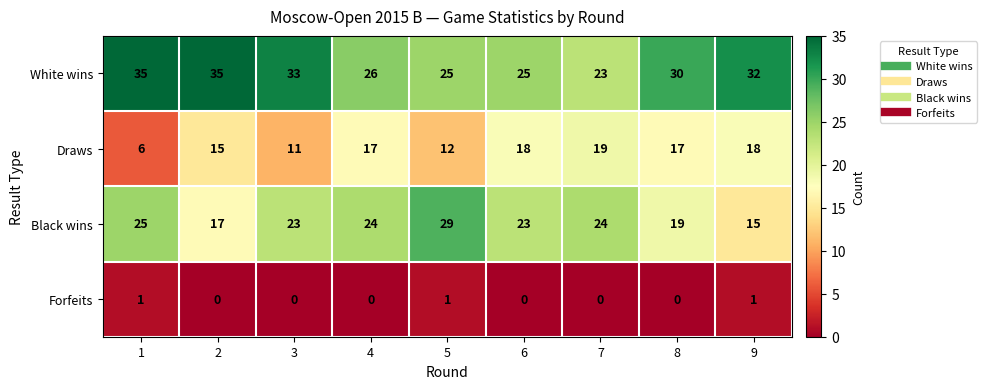

The value of White wins at 8 is 18. True or false?

False